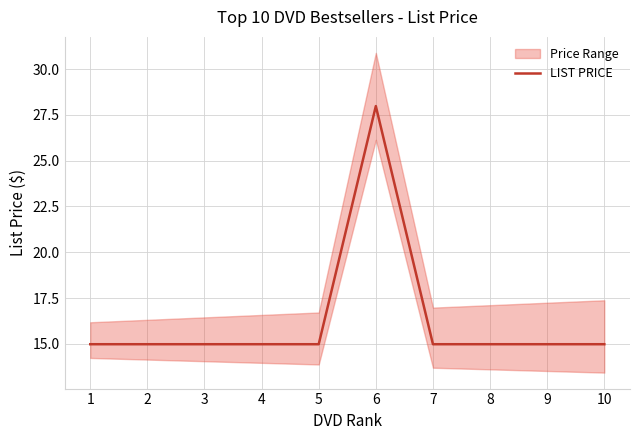

What is the minimum value shown in the chart?

15.0